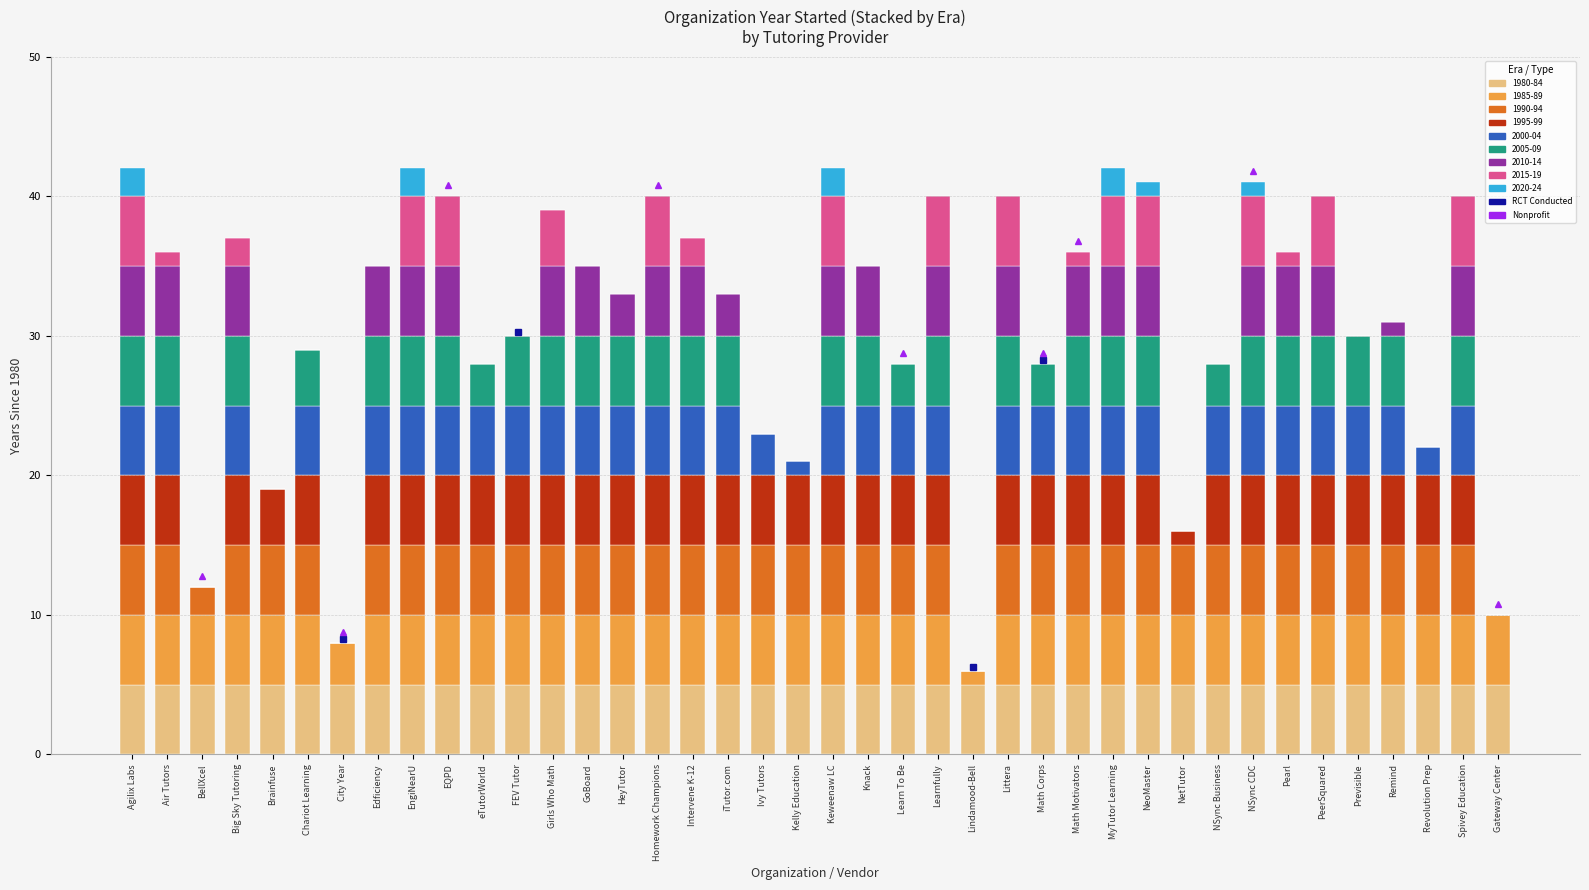

Is it true that 1980-84 equals 1 at Lindamood-Bell?

False